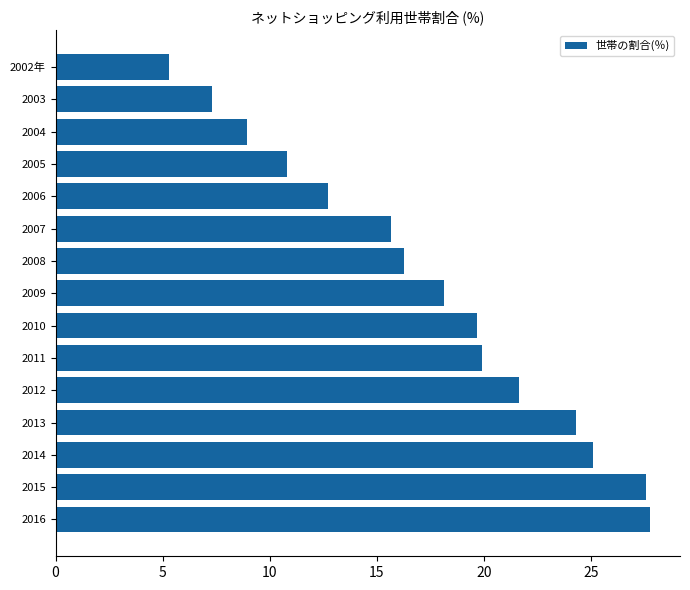

Which label corresponds to the smallest value in the chart?

2002年